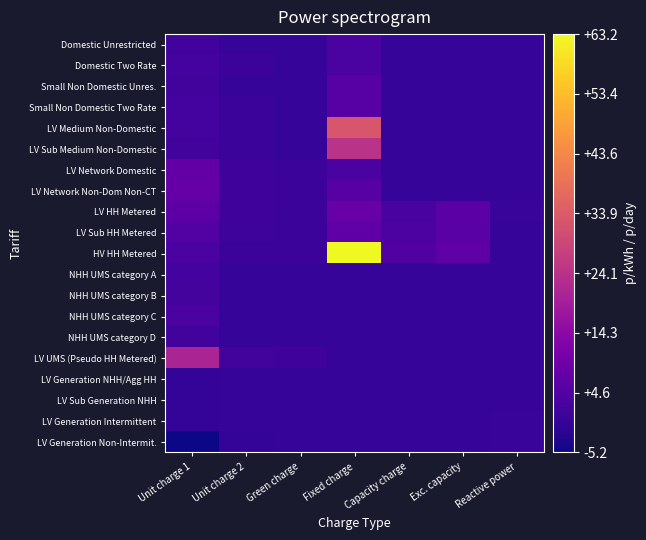

Reading left to right, what are all the values shown in this chart?

Domestic Unrestricted: Unit charge 1=2.0	Unit charge 2=0.0	Green charge=0.0	Fixed charge=3.2	Capacity charge=0.0	Exc. capacity=0.0	Reactive power=0.0
Domestic Two Rate: Unit charge 1=2.2	Unit charge 2=0.8	Green charge=0.0	Fixed charge=3.2	Capacity charge=0.0	Exc. capacity=0.0	Reactive power=0.0
Small Non Domestic Unres.: Unit charge 1=2.0	Unit charge 2=0.0	Green charge=0.0	Fixed charge=5.5	Capacity charge=0.0	Exc. capacity=0.0	Reactive power=0.0
Small Non Domestic Two Rate: Unit charge 1=2.1	Unit charge 2=0.8	Green charge=0.0	Fixed charge=5.5	Capacity charge=0.0	Exc. capacity=0.0	Reactive power=0.0
LV Medium Non-Domestic: Unit charge 1=2.0	Unit charge 2=0.8	Green charge=0.0	Fixed charge=32.5	Capacity charge=0.0	Exc. capacity=0.0	Reactive power=0.0
LV Sub Medium Non-Domestic: Unit charge 1=1.9	Unit charge 2=0.8	Green charge=0.0	Fixed charge=24.4	Capacity charge=0.0	Exc. capacity=0.0	Reactive power=0.0
LV Network Domestic: Unit charge 1=7.3	Unit charge 2=1.4	Green charge=0.8	Fixed charge=3.2	Capacity charge=0.0	Exc. capacity=0.0	Reactive power=0.0
LV Network Non-Dom Non-CT: Unit charge 1=7.7	Unit charge 2=1.4	Green charge=0.8	Fixed charge=5.5	Capacity charge=0.0	Exc. capacity=0.0	Reactive power=0.0
LV HH Metered: Unit charge 1=6.2	Unit charge 2=1.2	Green charge=0.8	Fixed charge=8.3	Capacity charge=2.6	Exc. capacity=5.8	Reactive power=0.2
LV Sub HH Metered: Unit charge 1=4.7	Unit charge 2=1.0	Green charge=0.8	Fixed charge=6.4	Capacity charge=3.5	Exc. capacity=5.6	Reactive power=0.1
HV HH Metered: Unit charge 1=3.1	Unit charge 2=0.9	Green charge=0.8	Fixed charge=63.2	Capacity charge=4.2	Exc. capacity=6.5	Reactive power=0.1
NHH UMS category A: Unit charge 1=2.1	Unit charge 2=0.0	Green charge=0.0	Fixed charge=0.0	Capacity charge=0.0	Exc. capacity=0.0	Reactive power=0.0
NHH UMS category B: Unit charge 1=2.4	Unit charge 2=0.0	Green charge=0.0	Fixed charge=0.0	Capacity charge=0.0	Exc. capacity=0.0	Reactive power=0.0
NHH UMS category C: Unit charge 1=3.3	Unit charge 2=0.0	Green charge=0.0	Fixed charge=0.0	Capacity charge=0.0	Exc. capacity=0.0	Reactive power=0.0
NHH UMS category D: Unit charge 1=1.9	Unit charge 2=0.0	Green charge=0.0	Fixed charge=0.0	Capacity charge=0.0	Exc. capacity=0.0	Reactive power=0.0
LV UMS (Pseudo HH Metered): Unit charge 1=20.8	Unit charge 2=1.9	Green charge=1.4	Fixed charge=0.0	Capacity charge=0.0	Exc. capacity=0.0	Reactive power=0.0
LV Generation NHH/Agg HH: Unit charge 1=-0.6	Unit charge 2=0.0	Green charge=0.0	Fixed charge=0.0	Capacity charge=0.0	Exc. capacity=0.0	Reactive power=0.0
LV Sub Generation NHH: Unit charge 1=-0.6	Unit charge 2=0.0	Green charge=0.0	Fixed charge=0.0	Capacity charge=0.0	Exc. capacity=0.0	Reactive power=0.0
LV Generation Intermittent: Unit charge 1=-0.6	Unit charge 2=0.0	Green charge=0.0	Fixed charge=0.0	Capacity charge=0.0	Exc. capacity=0.0	Reactive power=0.2
LV Generation Non-Intermit.: Unit charge 1=-5.2	Unit charge 2=-0.5	Green charge=-0.0	Fixed charge=0.0	Capacity charge=0.0	Exc. capacity=0.0	Reactive power=0.2